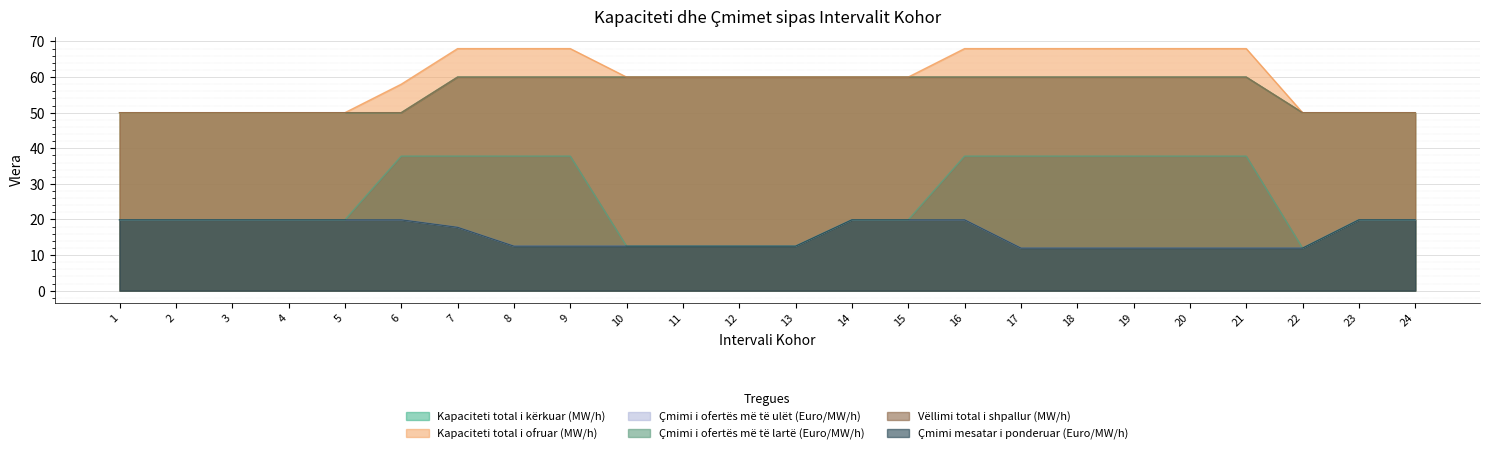

Where is Çmimi mesatar i ponderuar (Euro/MW/h) nearest to the value 15?

8